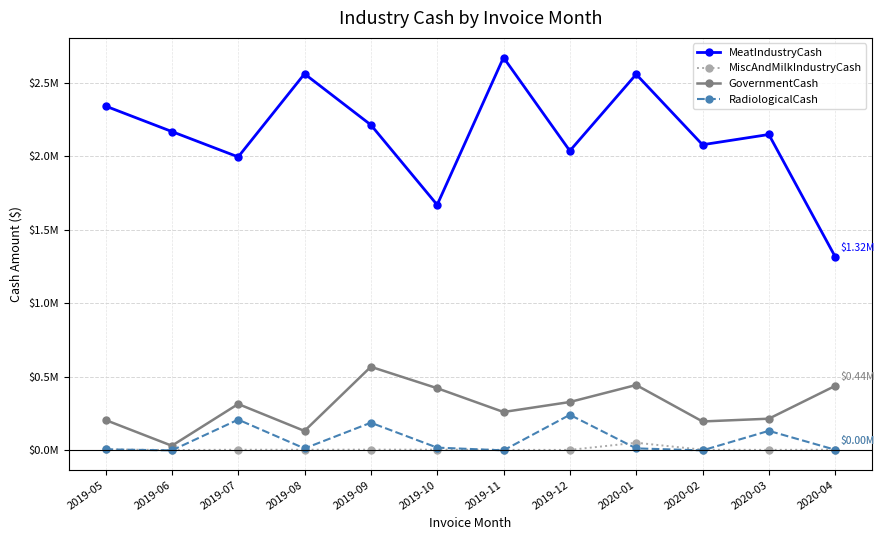

What is the highest value of the MiscAndMilkIndustryCash series?

52094.7